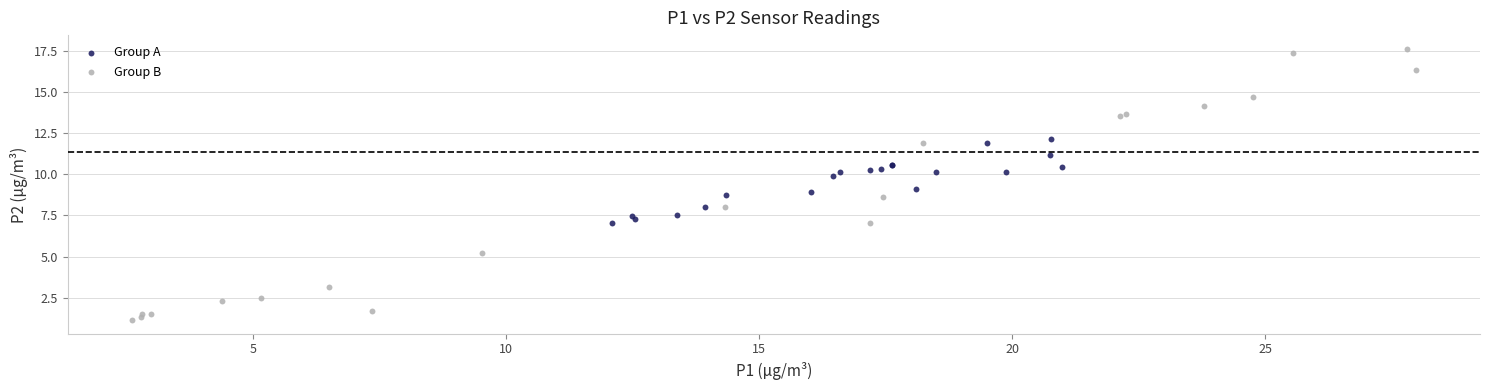

Which series has the largest Y range (max minus min)?

Group B